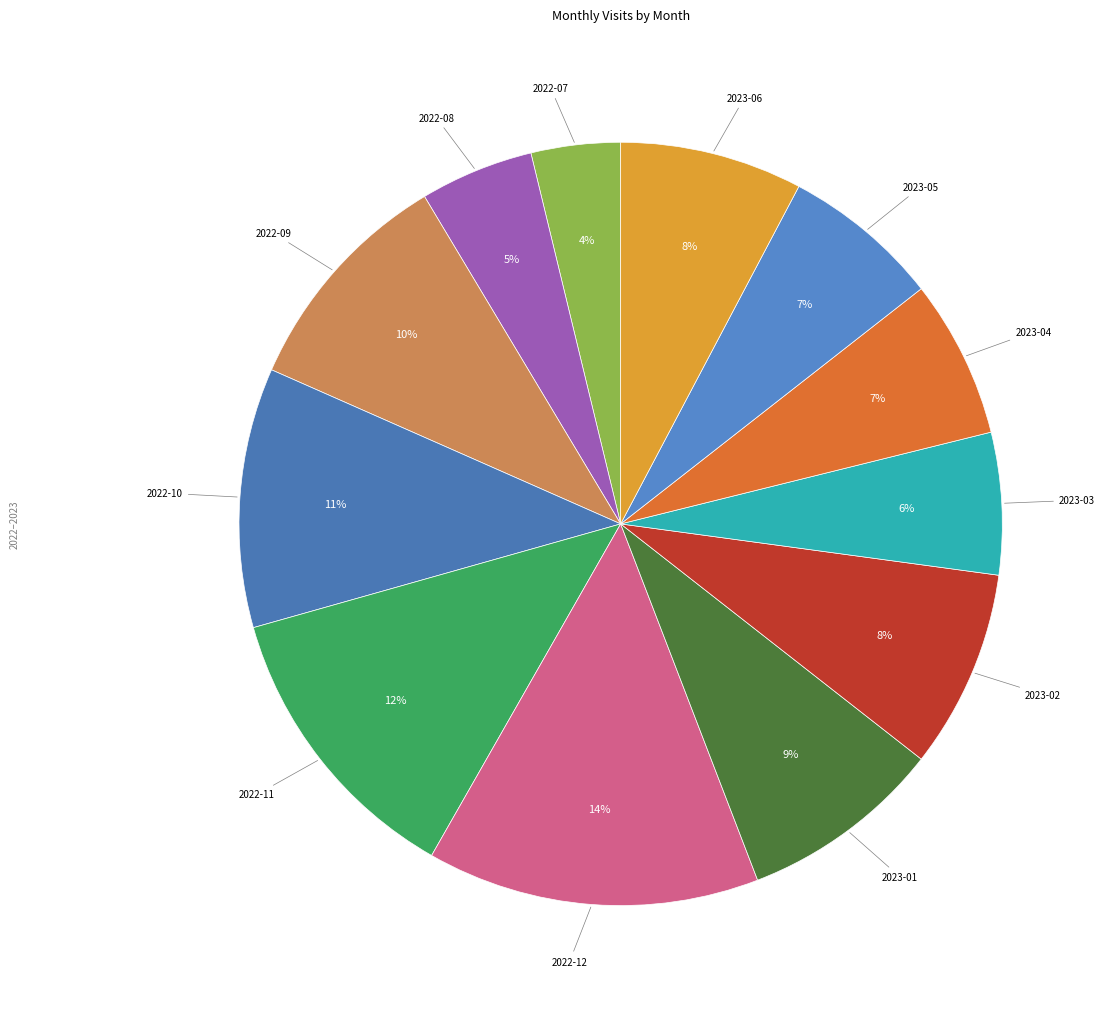

What is the smallest slice in the pie chart?

2022-07